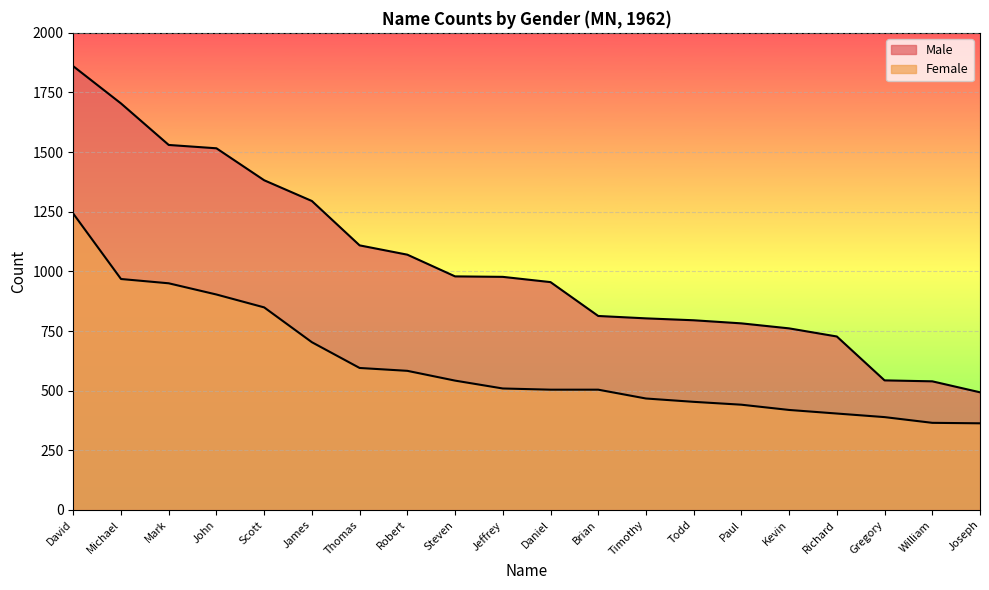

List the series in order of their overall mean, highest first.

Male, Female